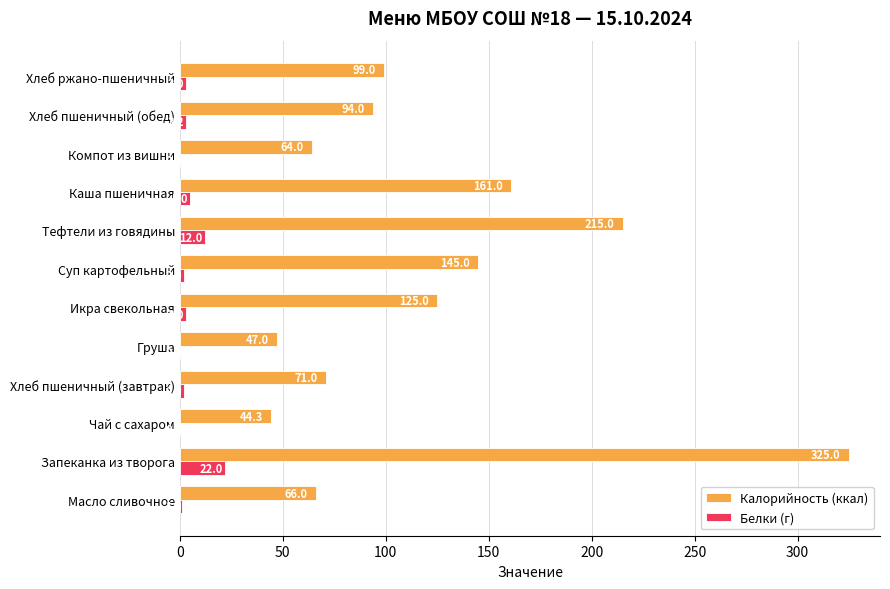

At which label does Белки (г) reach its peak?

Запеканка из творога